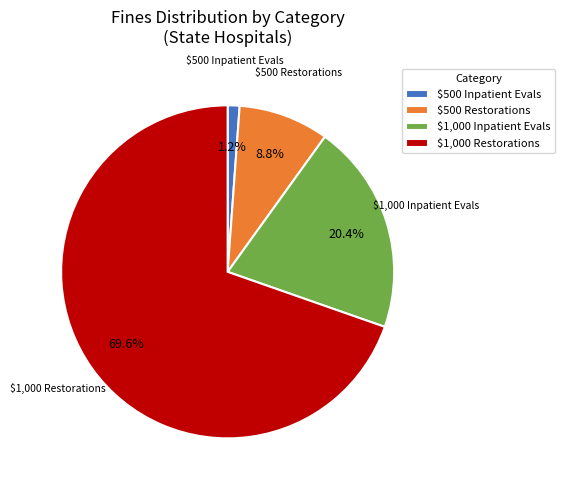

What percentage is NOT represented by $500 Inpatient Evals?

98.8%